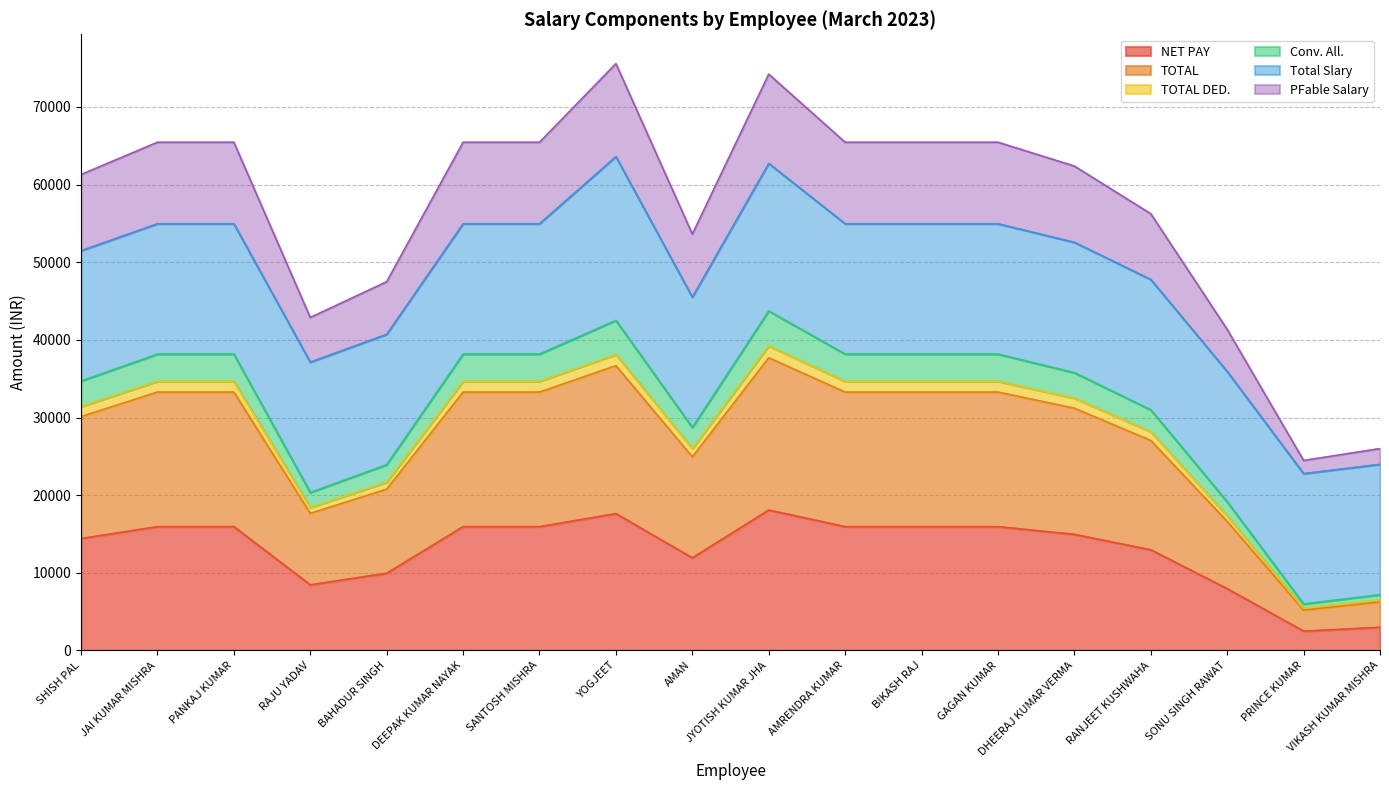

True or false: TOTAL DED. and PFable Salary cross at least once.

False